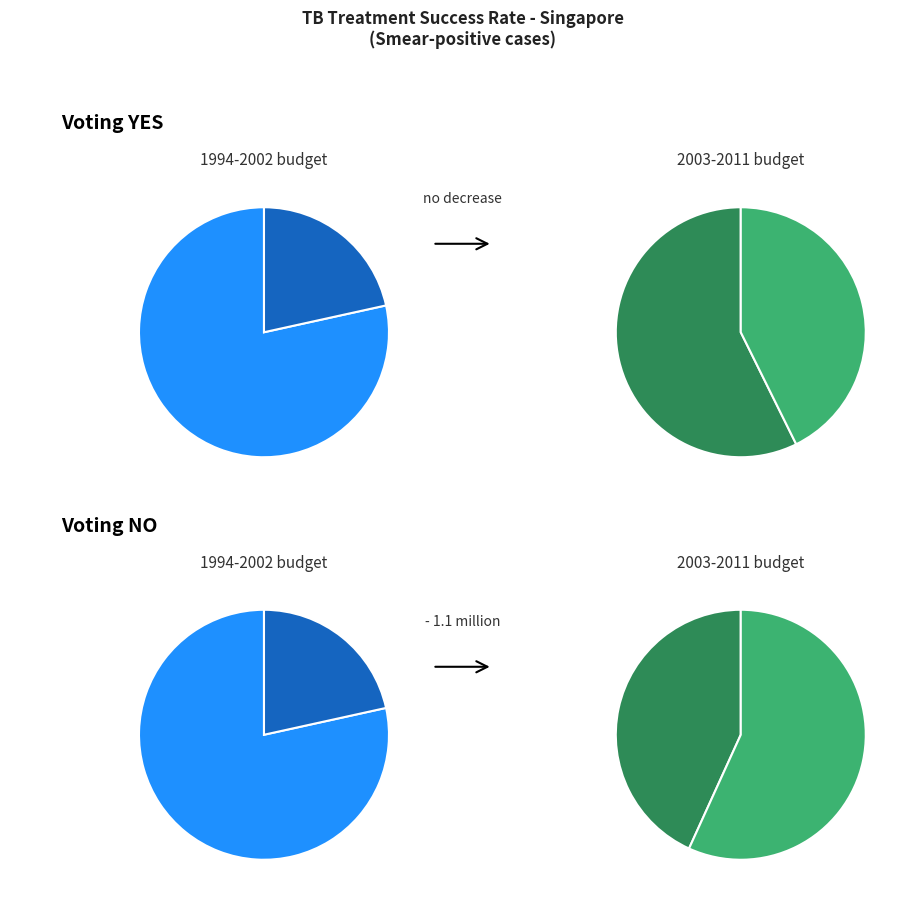

Does any single category account for the majority?

No